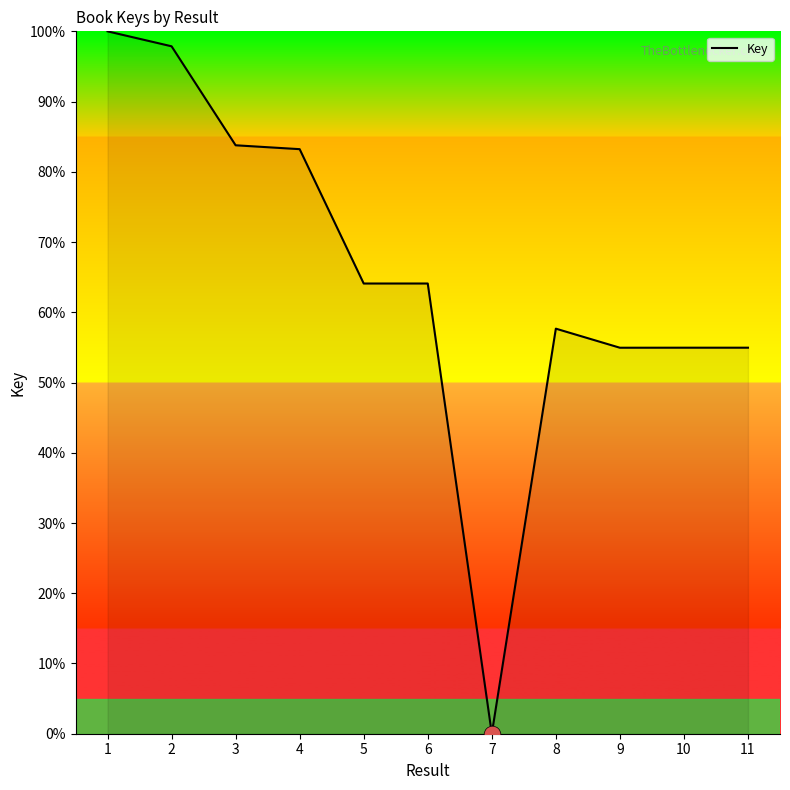

Read the value at 10.

55.0